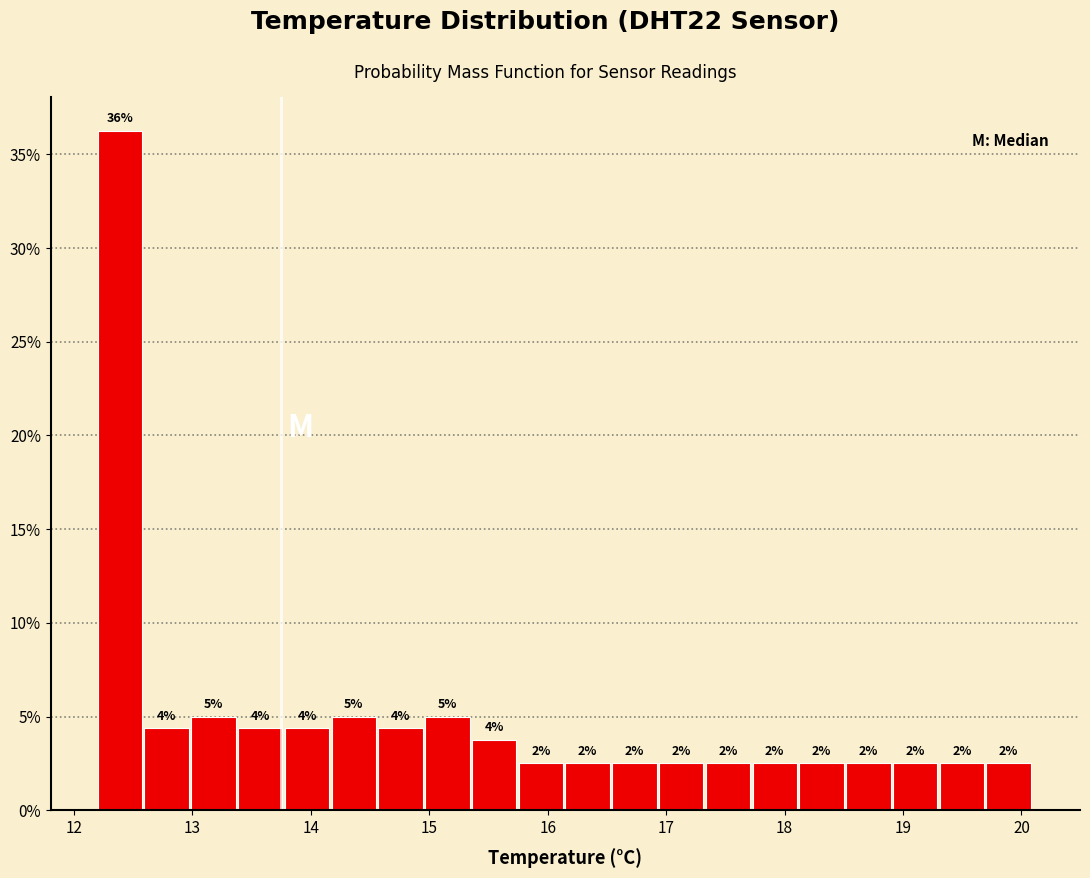

Around what value on the x-axis is the tallest bar? Give the approximate position of its centre, as read against the axis.

12.4